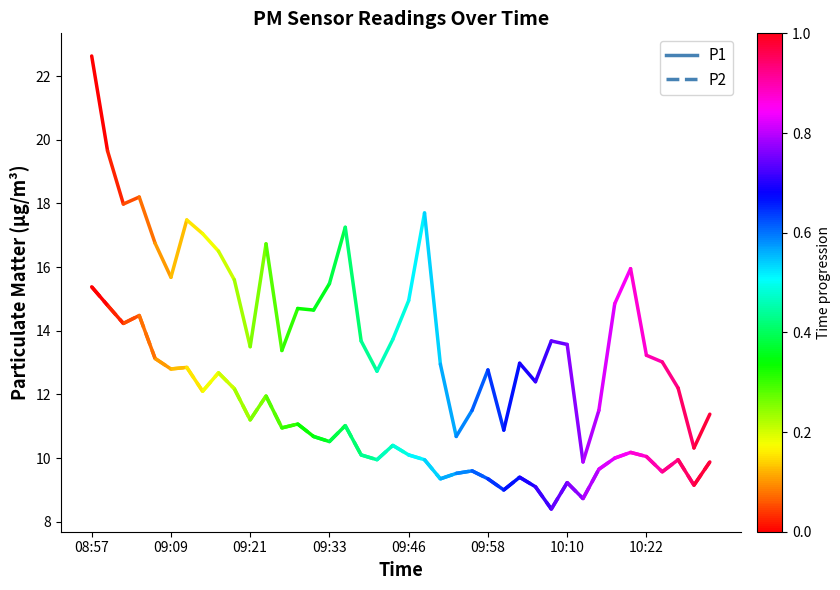

Which series has the largest total across all categories?

P1